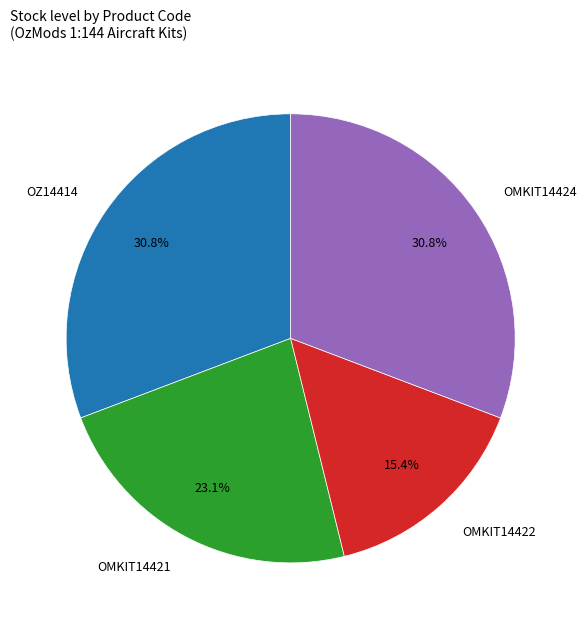

How many slices are in this pie chart?

4